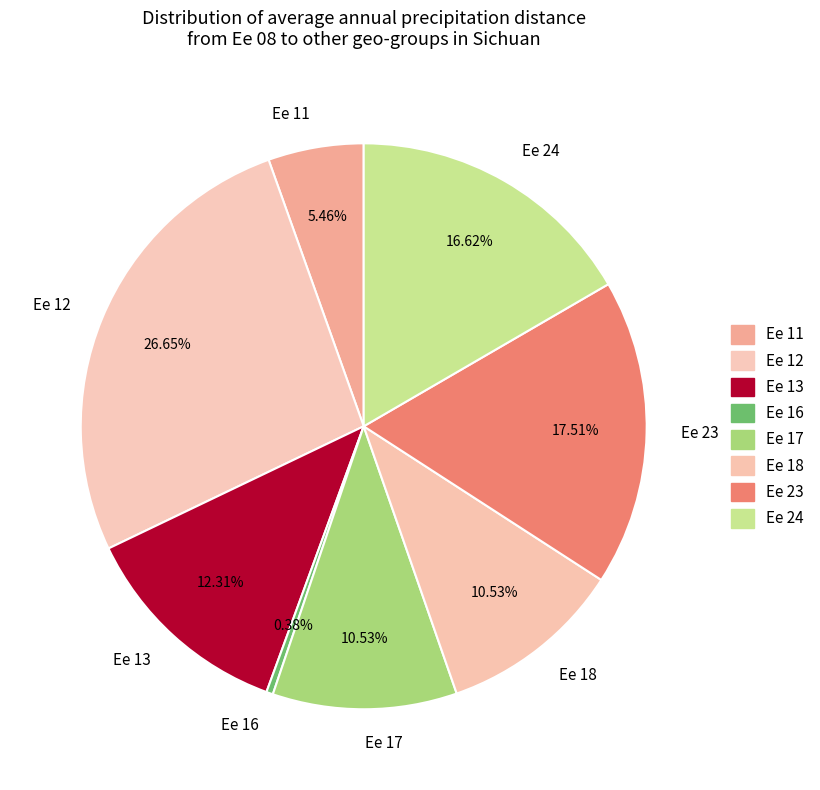

Which has a higher value, Ee 13 or Ee 17?

Ee 13